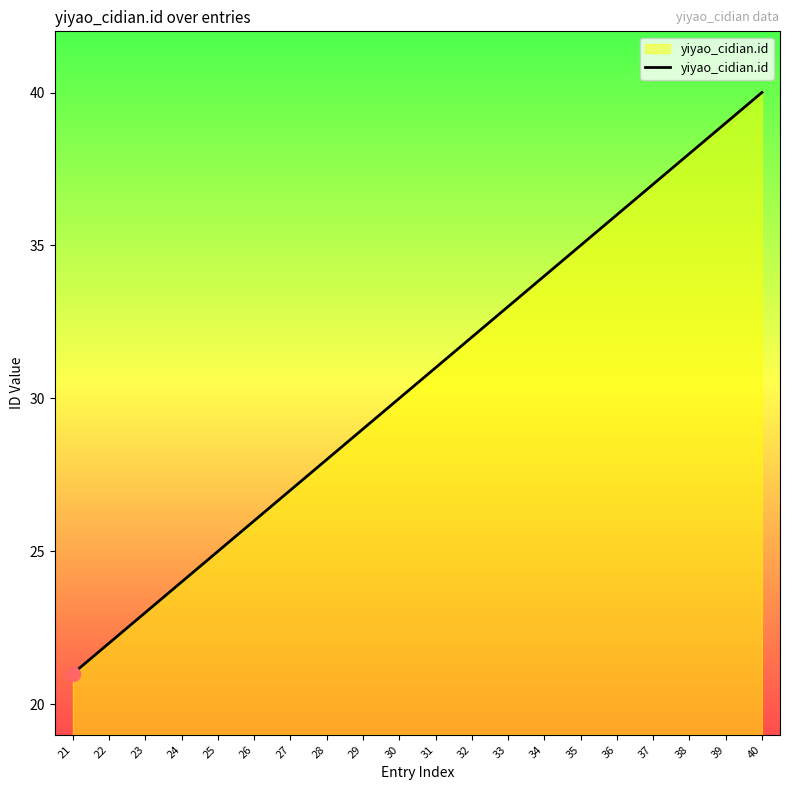

Reading left to right, list all the values displayed in this chart.

21=21	22=22	23=23	24=24	25=25	26=26	27=27	28=28	29=29	30=30	31=31	32=32	33=33	34=34	35=35	36=36	37=37	38=38	39=39	40=40